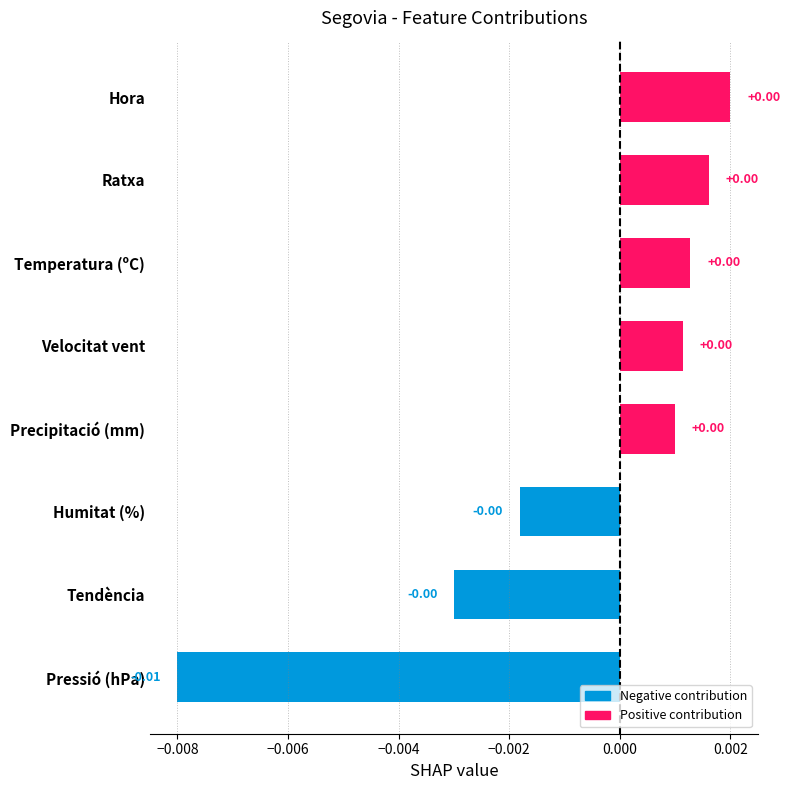

At which category does the chart reach its minimum across all series?

Pressió (hPa)